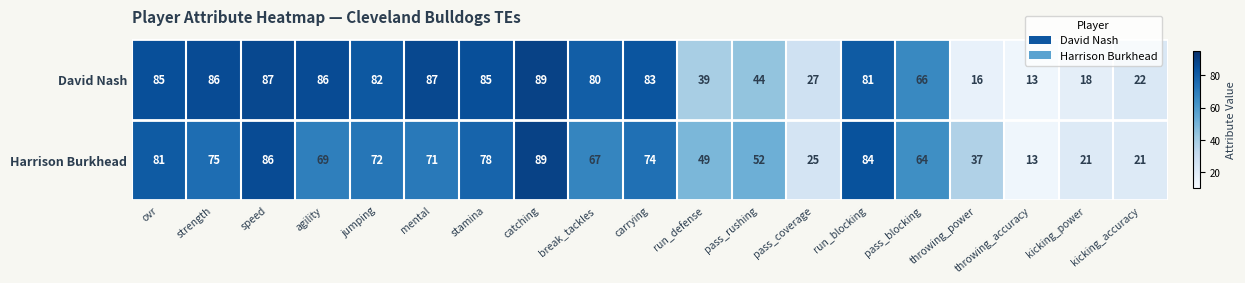

Which series has the largest total across all categories?

David Nash